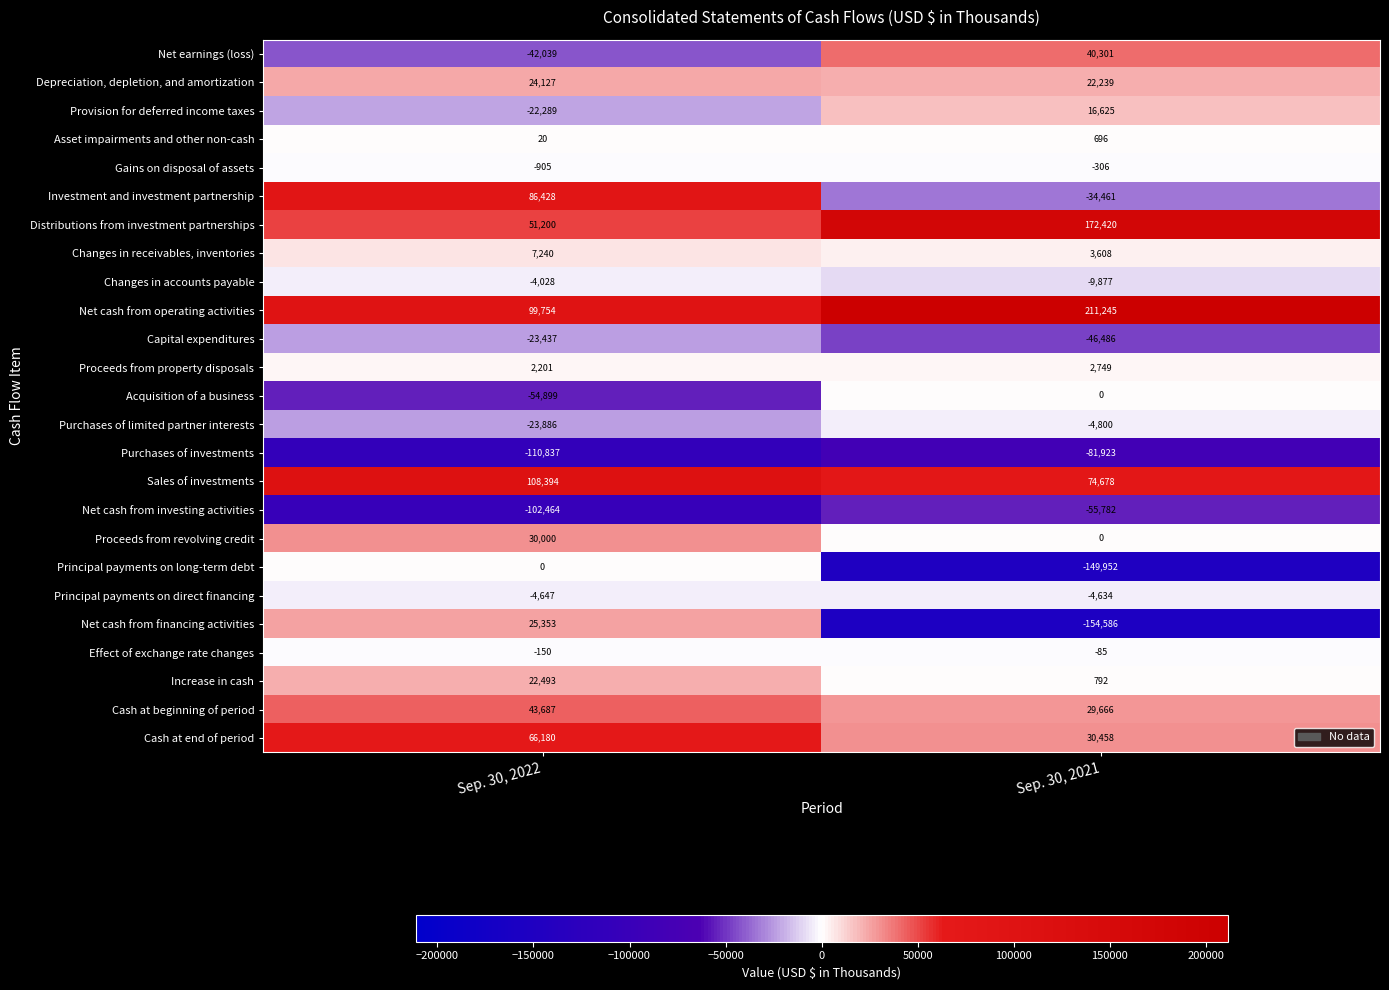

What is the minimum value shown in the chart?

-154586